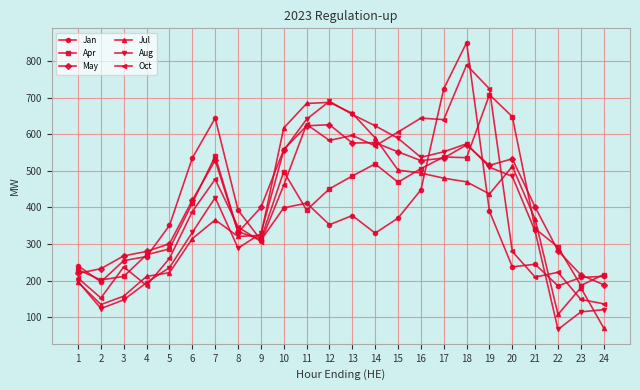

How many intersections are there between Aug and Jan?

4